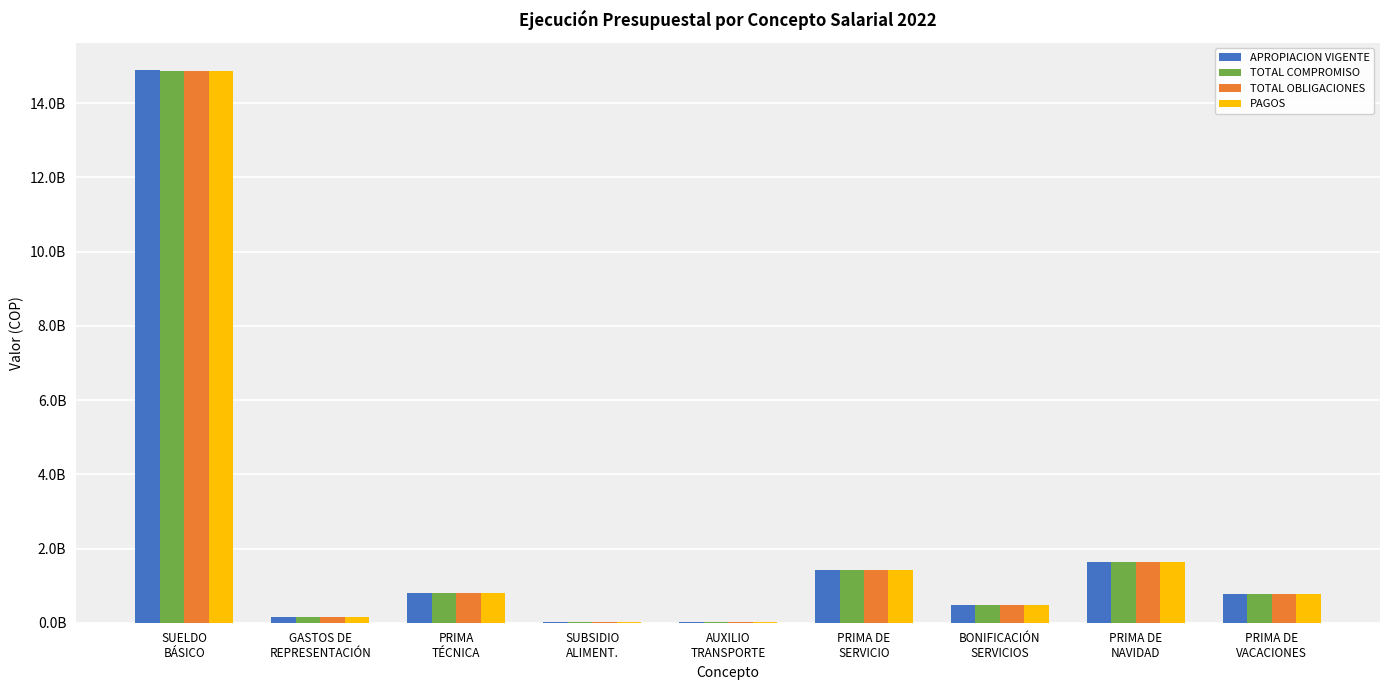

Rank the categories by PAGOS value from lowest to highest.

SUBSIDIO
ALIMENT., AUXILIO
TRANSPORTE, GASTOS DE
REPRESENTACIÓN, BONIFICACIÓN
SERVICIOS, PRIMA DE
VACACIONES, PRIMA
TÉCNICA, PRIMA DE
SERVICIO, PRIMA DE
NAVIDAD, SUELDO
BÁSICO